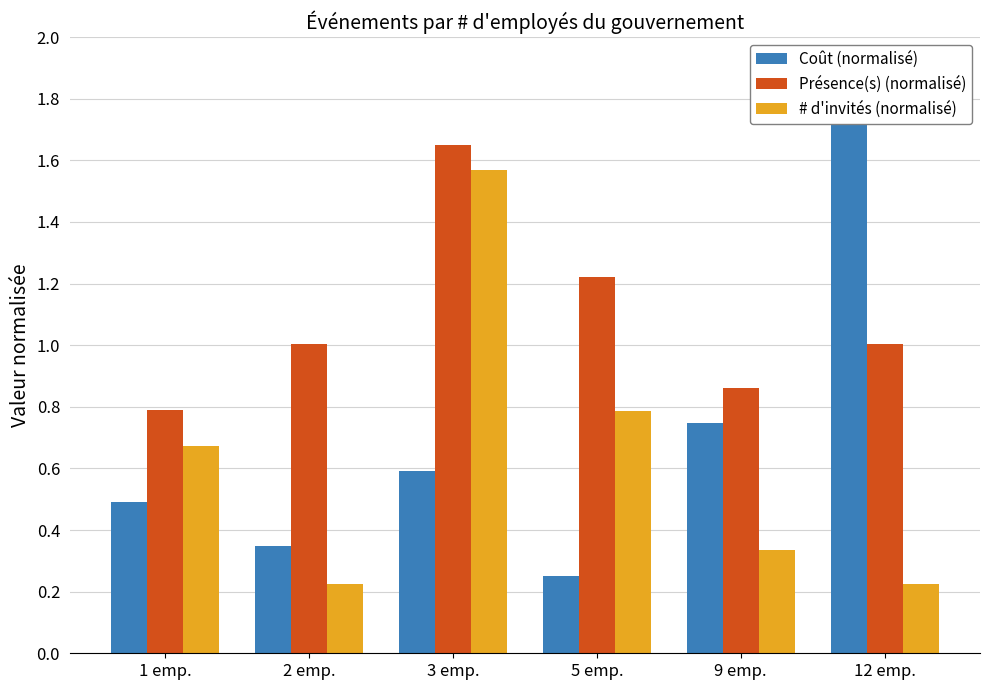

Which category has the highest value across all series?

12 emp.